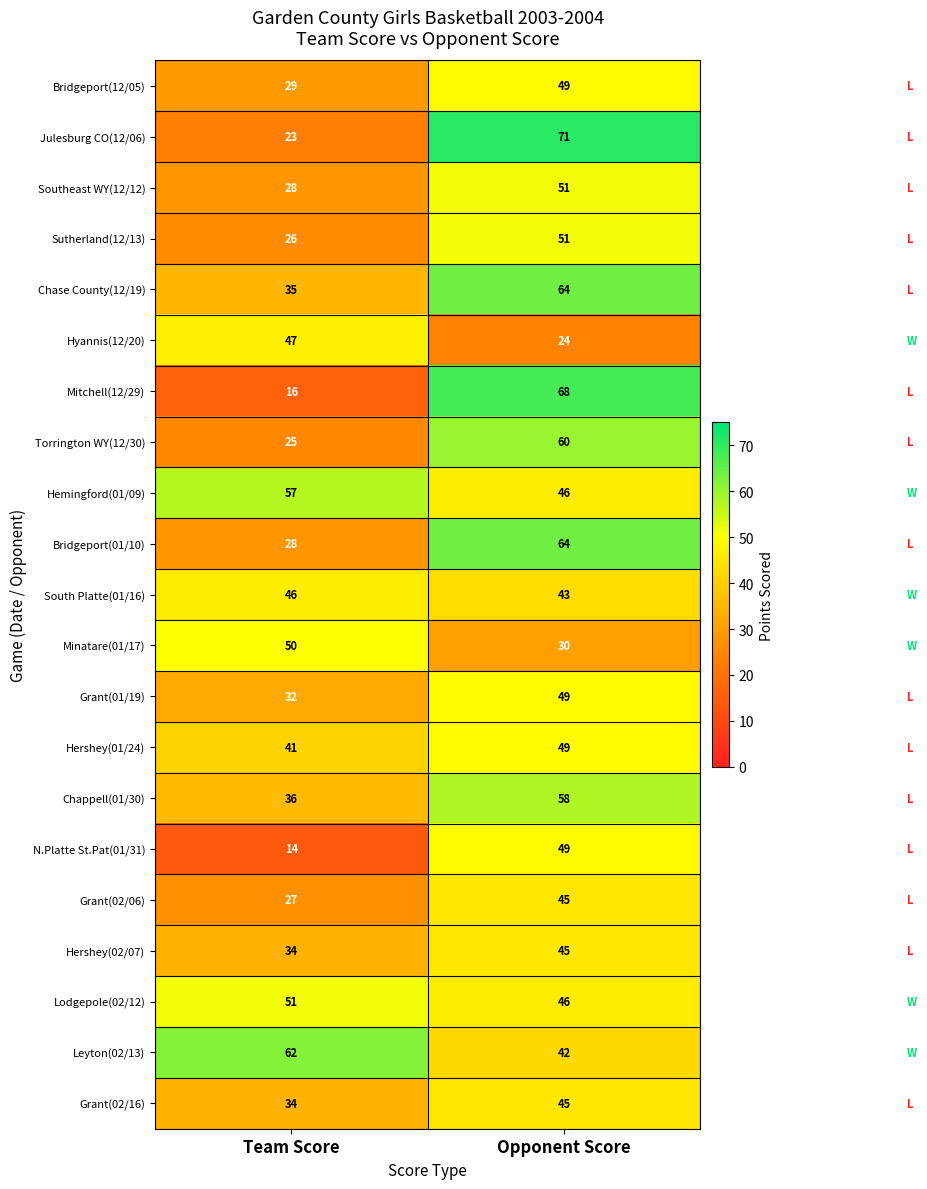

At which category is the sum across all series the highest?

Opponent Score